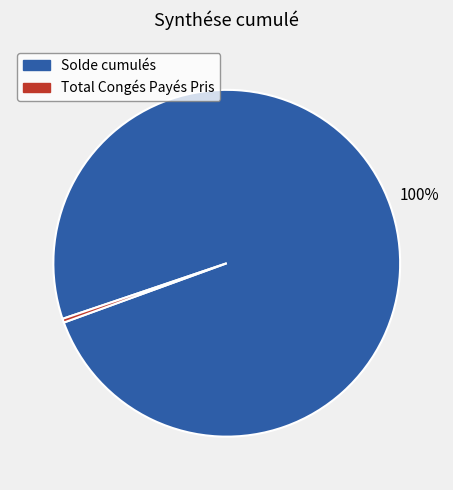

Which category has the smallest portion of the pie?

Total Congés Payés Pris